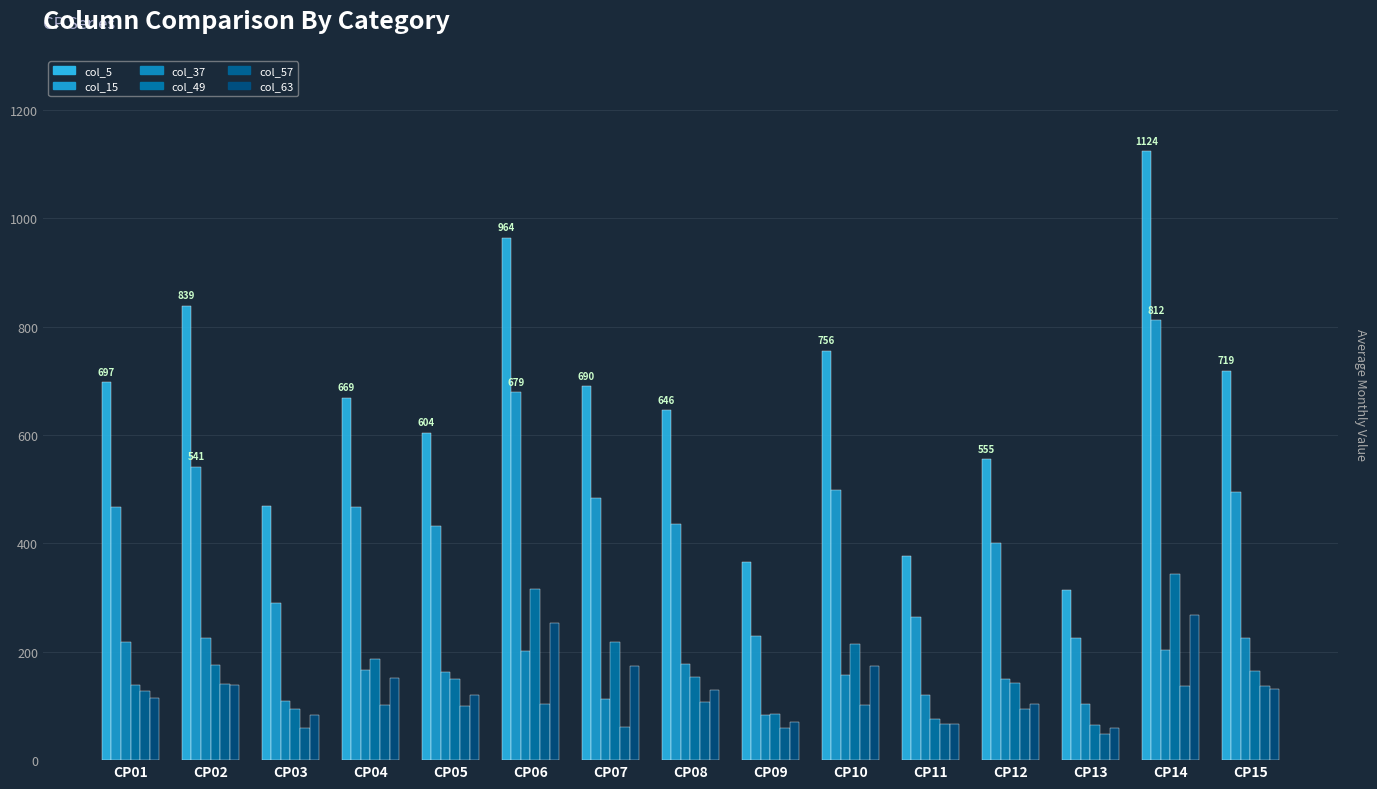

What is the difference between the maximum and second lowest values in the col_5 series?

759